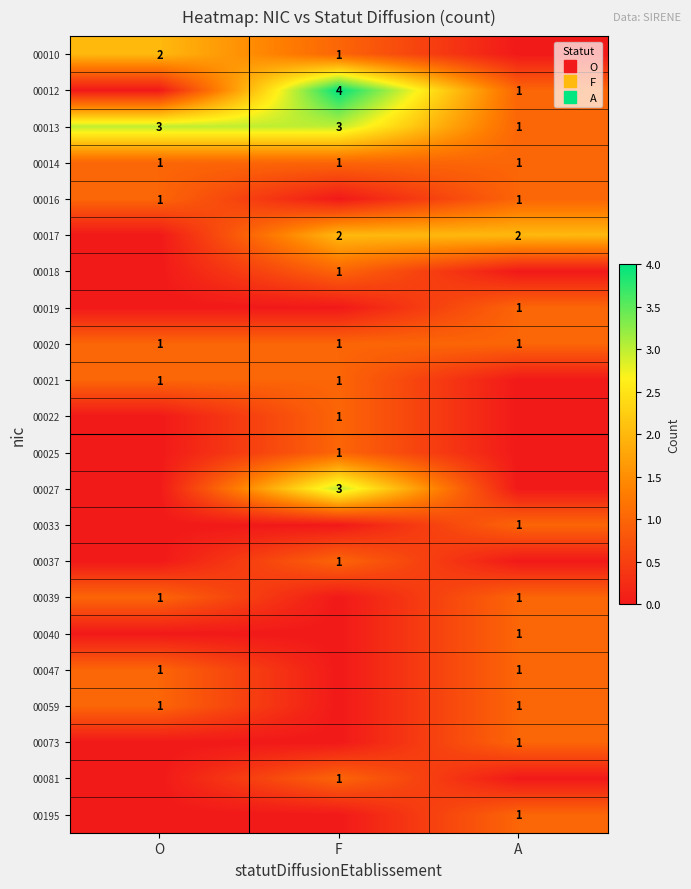

How many positive values does the 00016 series have?

2